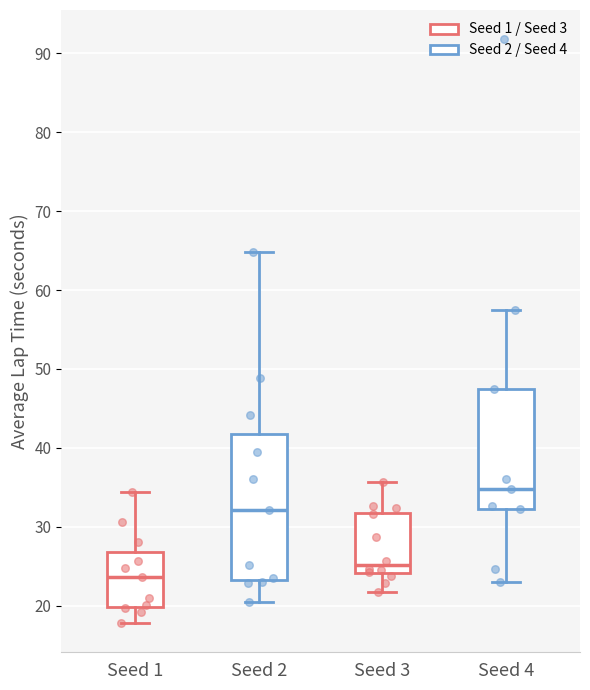

Comparing the boxes themselves (not the whiskers), which one is the tallest?

Seed 2